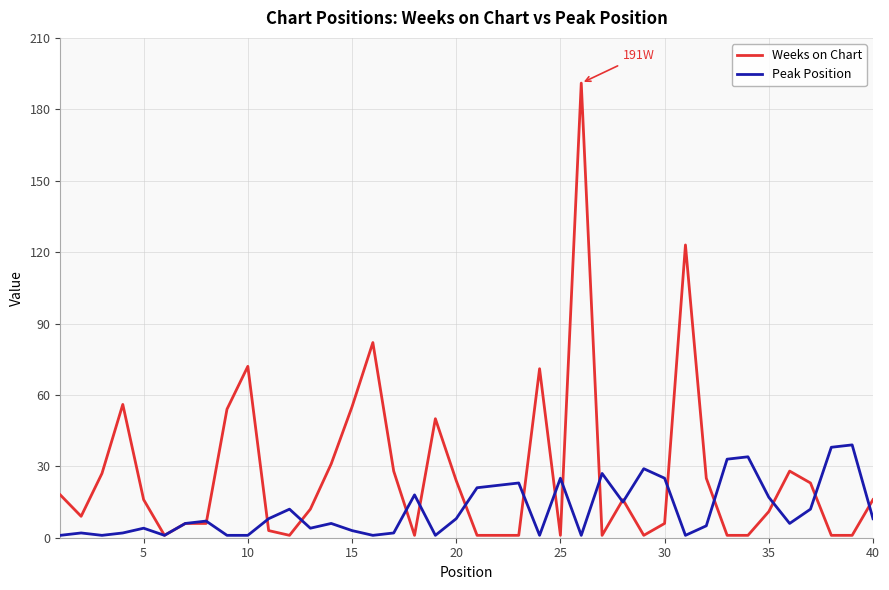

Which series has the widest spread of values?

Weeks on Chart